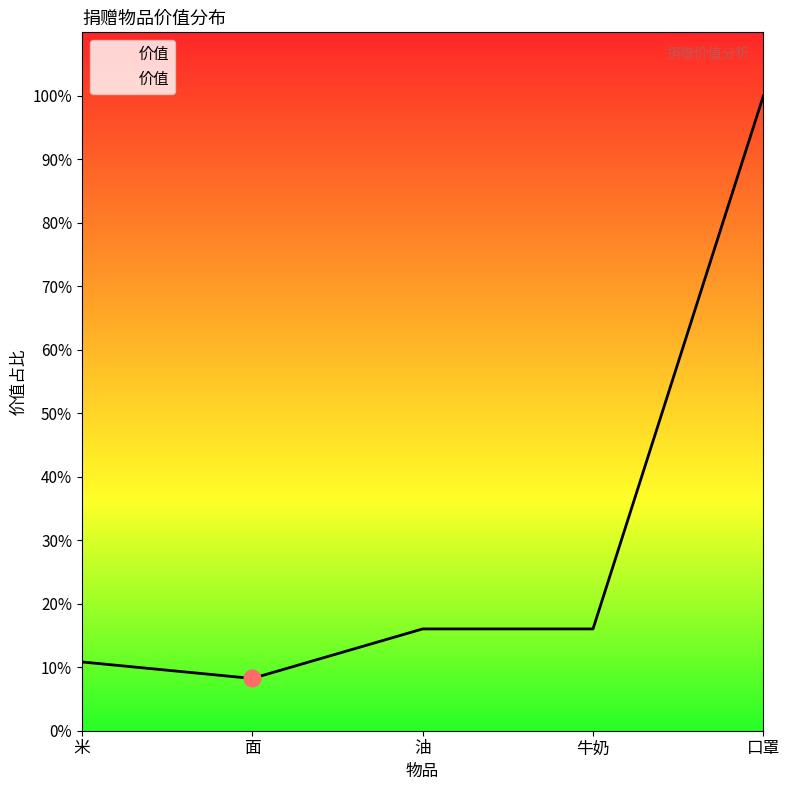

Is this an area chart (filled region under the line)?

Yes